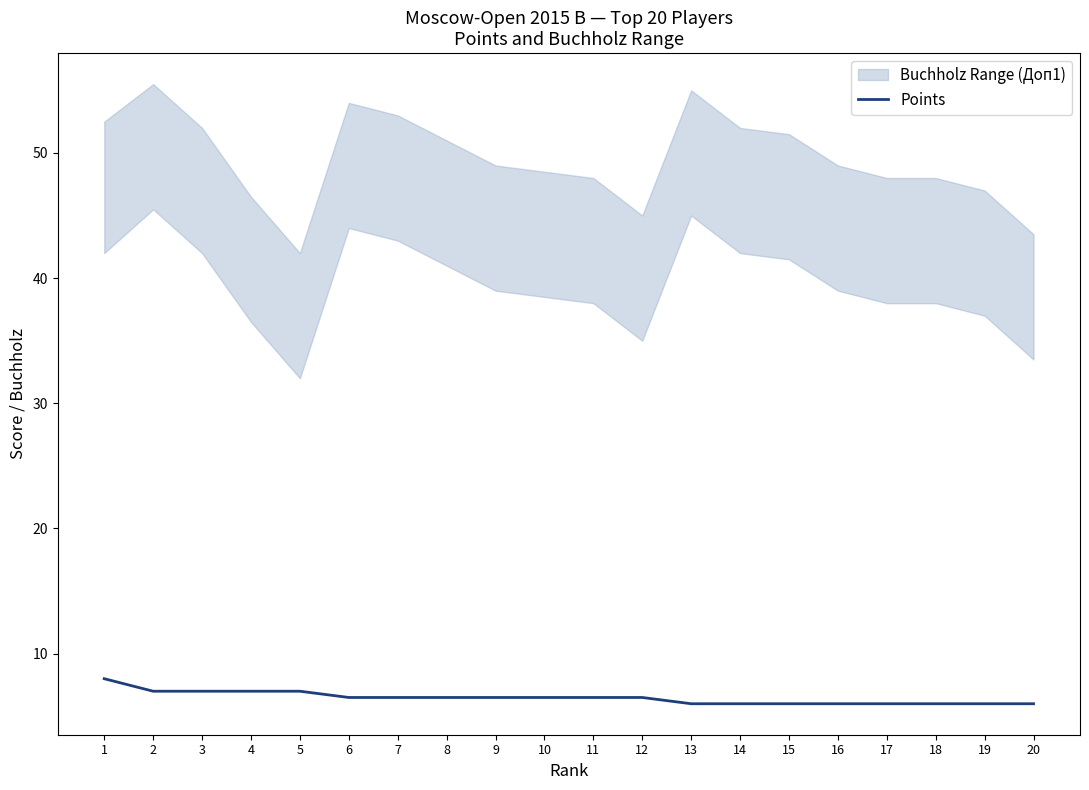

At which category does the chart reach its peak across all series?

1